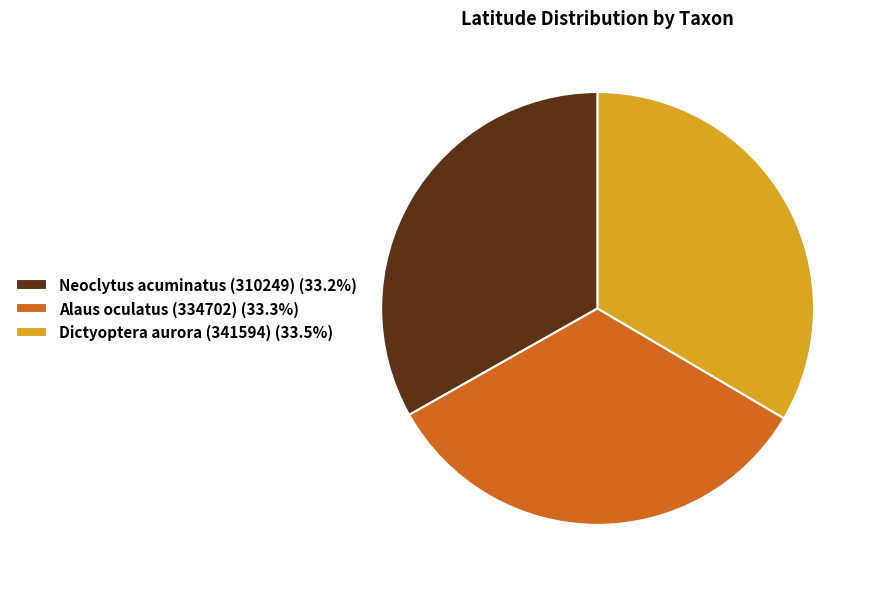

Count the number of slices in the pie.

3